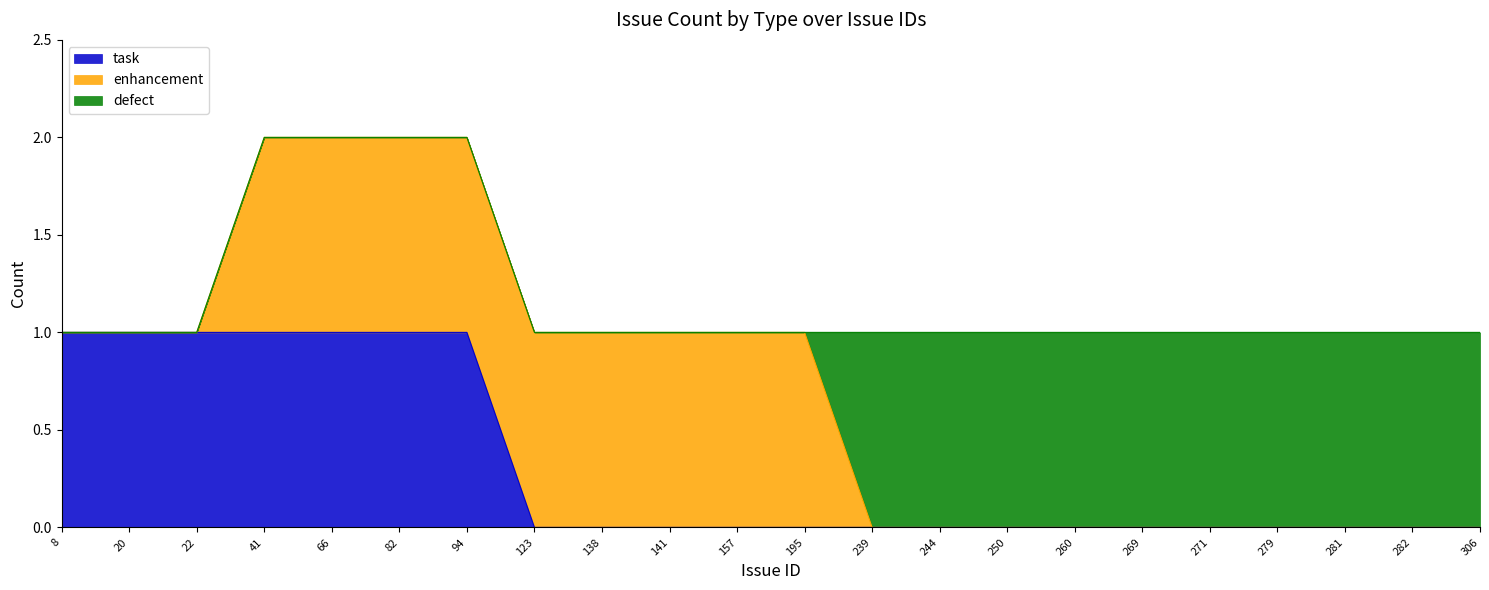

How many task values are between 0 and 1?

22